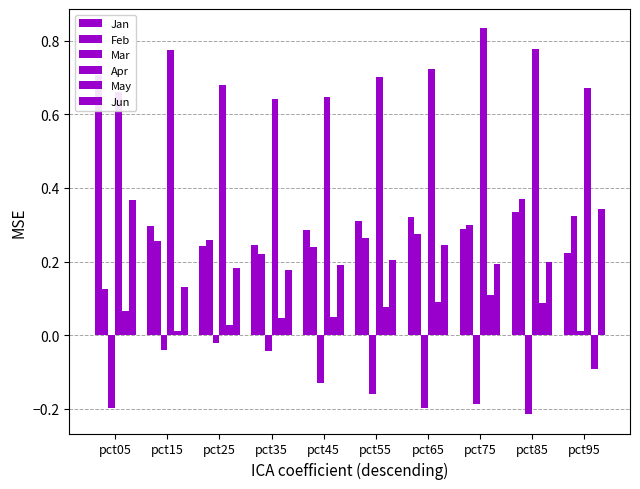

How many positive values does the May series have?

9